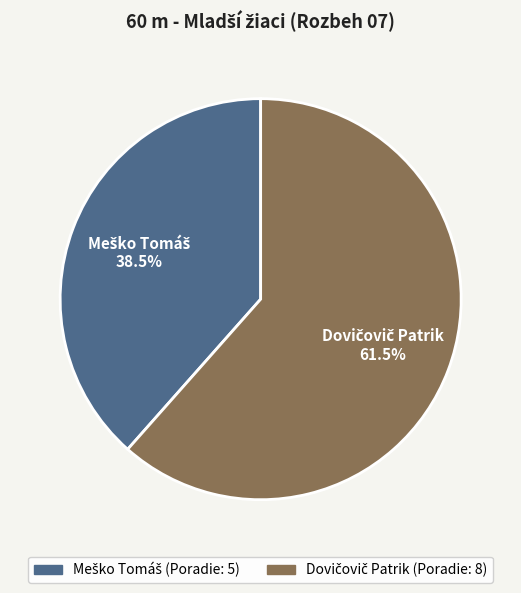

Does any single category account for the majority?

Yes